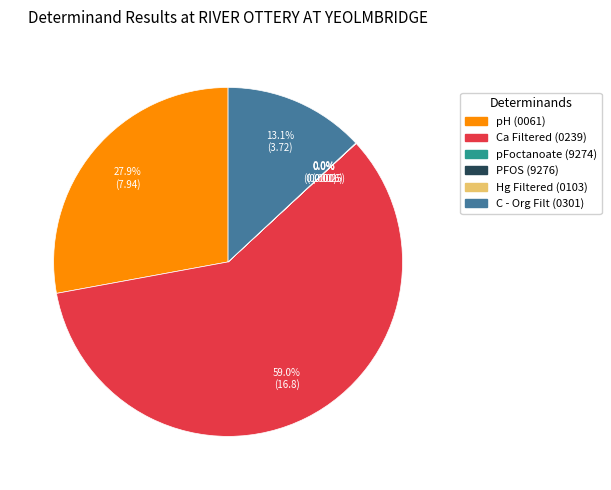

What portion of the pie excludes C - Org Filt?

86.9%